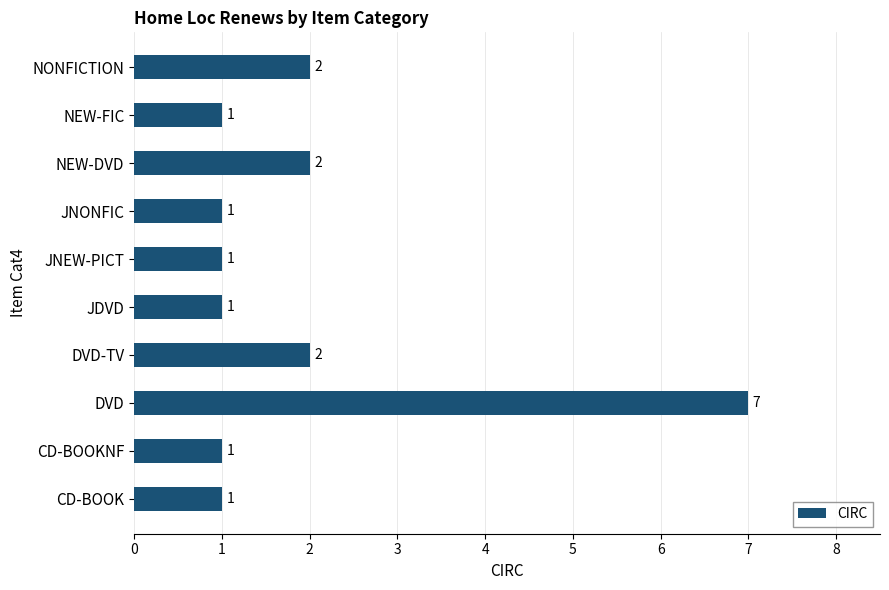

What is the difference between the maximum and minimum values?

6